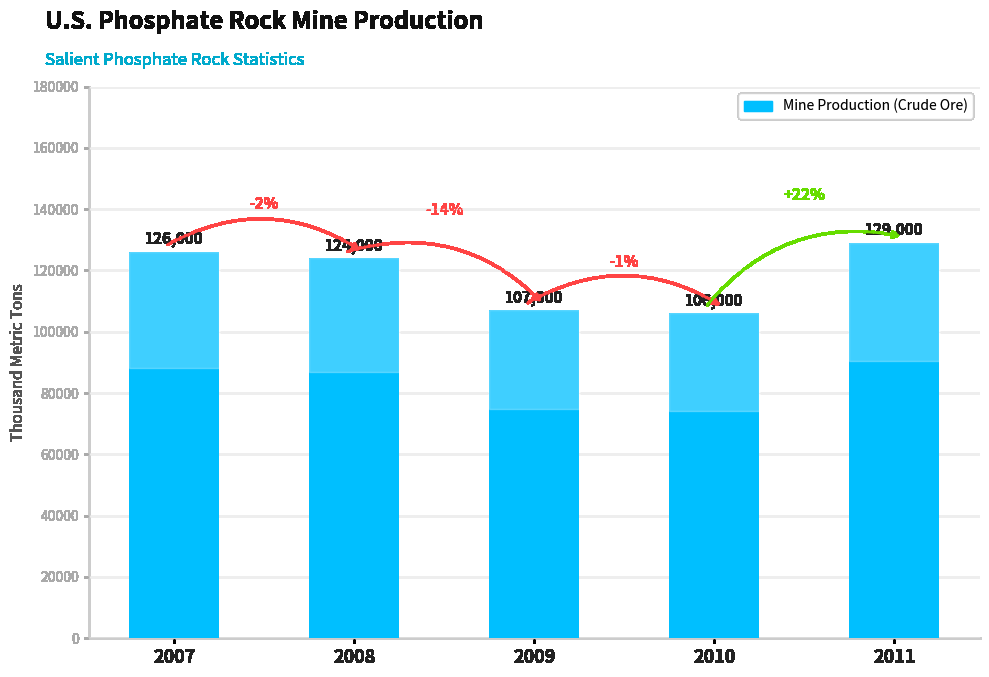

Reading right to left, transcribe all the data shown in this chart.

129000	106000	107000	124000	126000